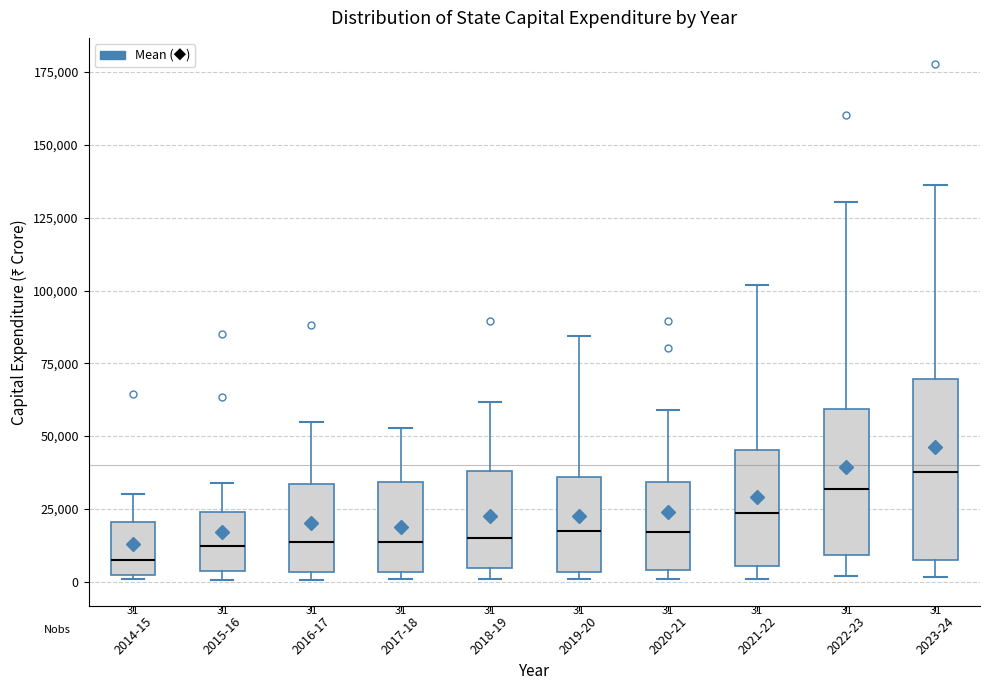

Comparing the boxes themselves (not the whiskers), which one is the tallest?

2023-24